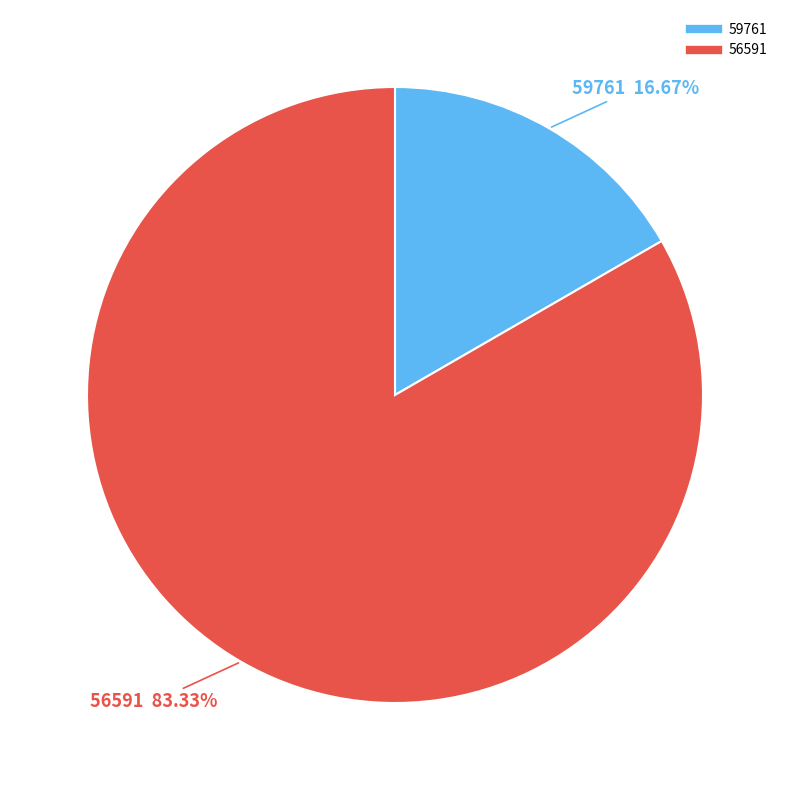

What is the majority slice?

56591